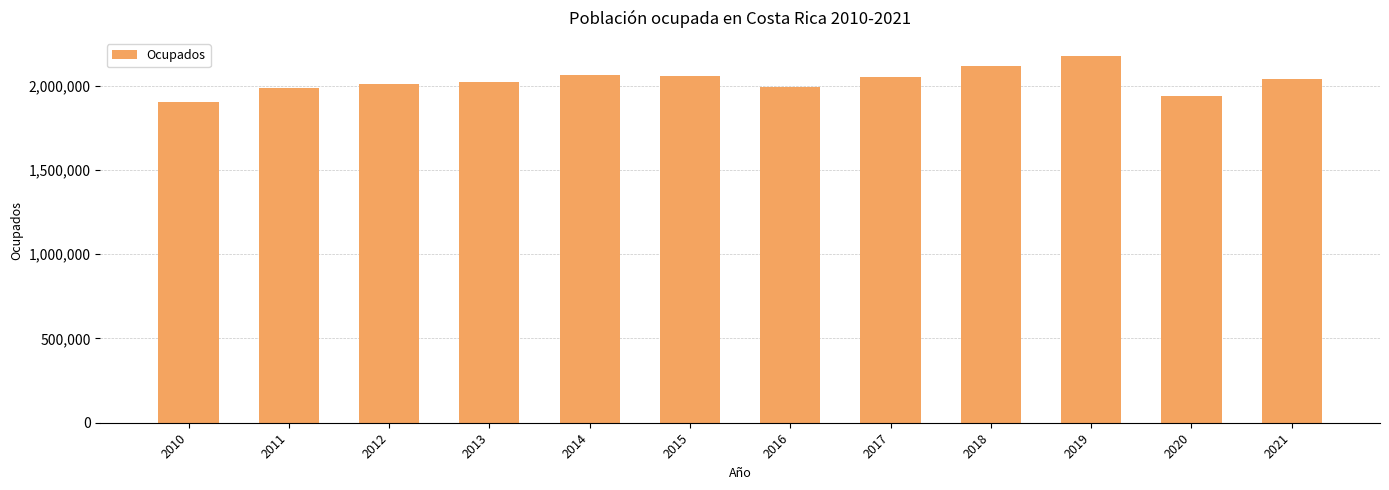

What is the sum of the values at 2020 and 2014?

4002578